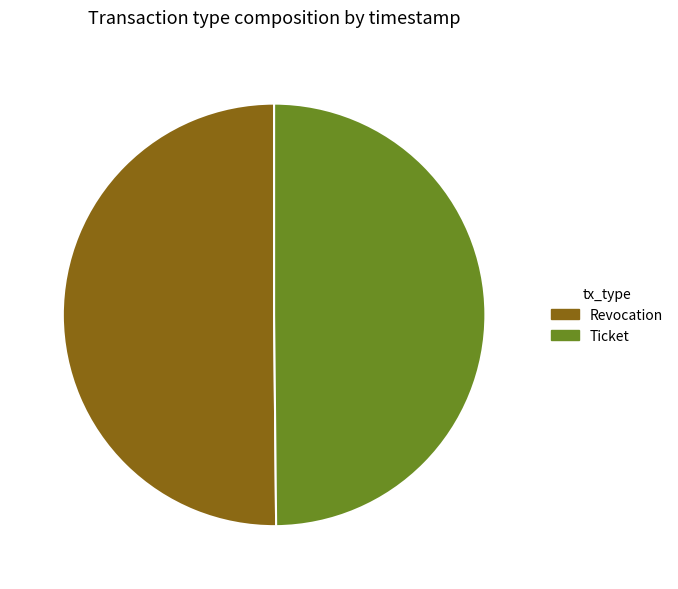

Is it true that Ticket is 50% of the pie?

True